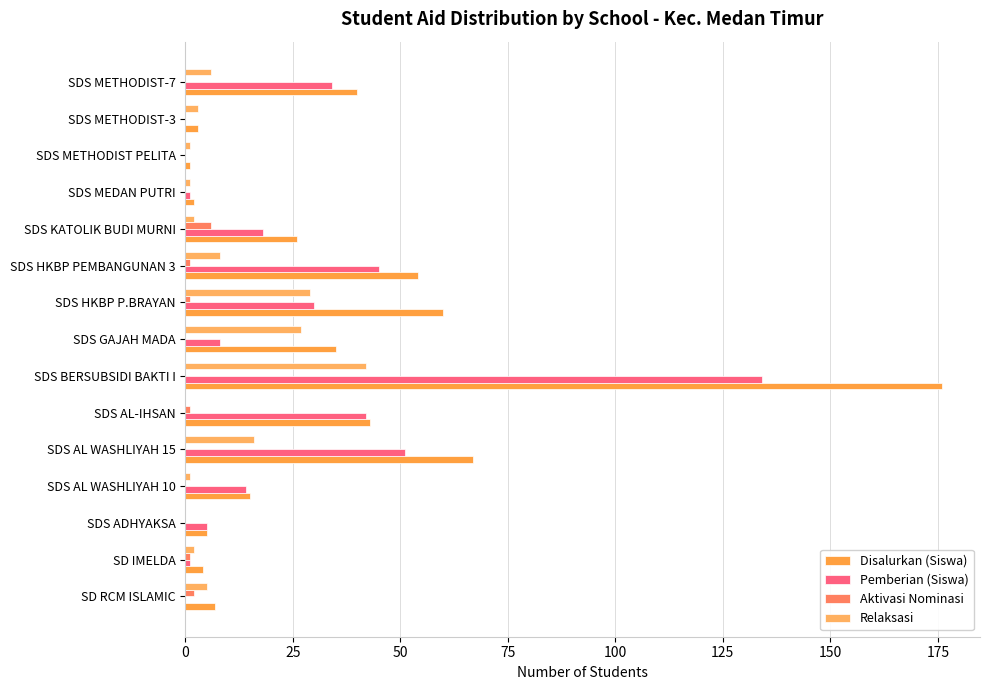

How many distinct data groups are displayed?

4